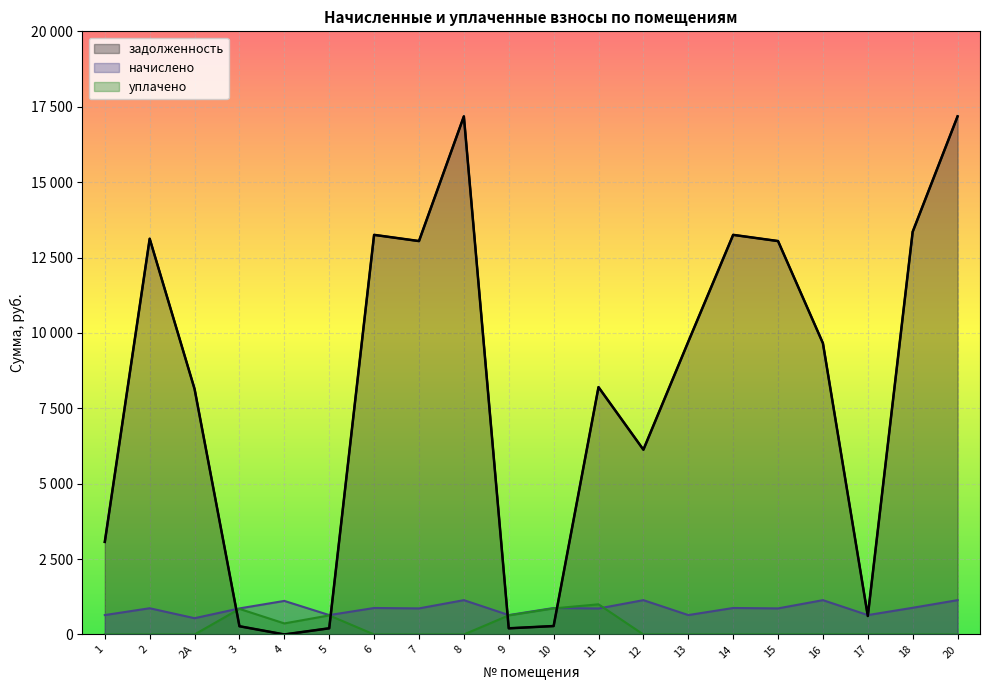

Does the chart display data point markers on the line(s)?

No